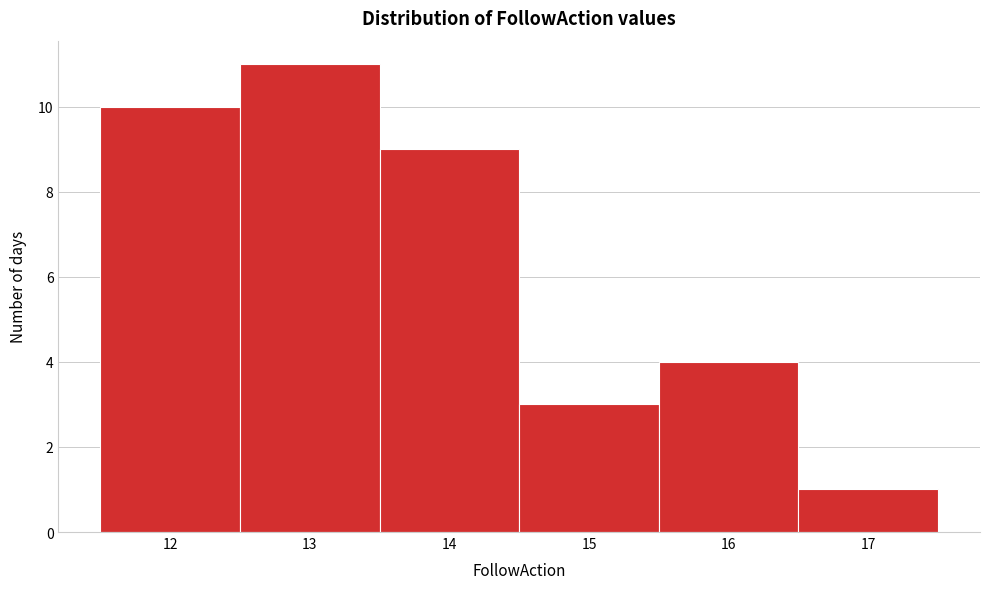

Reading left to right, transcribe this chart: for each bar, give the range it covers on the x-axis and its height. The values are not printed on the chart, so give them approximately, as read against the axis.

11.5 to 12.5: 10
12.5 to 13.5: 11
13.5 to 14.5: 9
14.5 to 15.5: 3
15.5 to 16.5: 4
16.5 to 17.5: 1